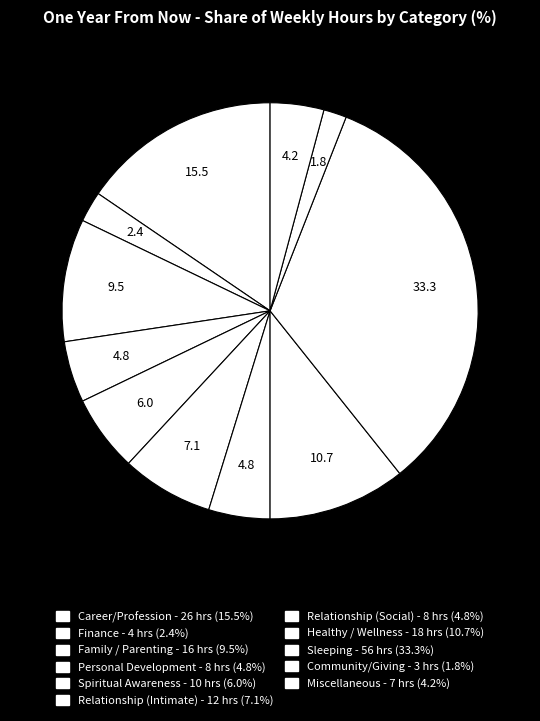

How many segments does this pie chart have?

11